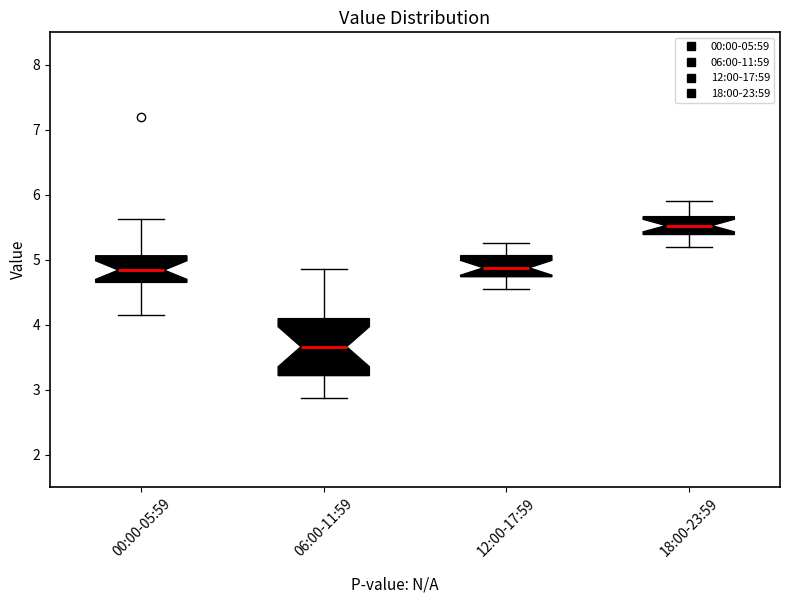

Reading left to right, transcribe this box plot: for each box, give where its median line is, the range the box spans, and where its two whiskers end, as read against the y-axis. The values are not printed on the chart, so give them approximately, as read against the axis.

00:00-05:59: median 4.8, box 4.7 to 5.1, whiskers 4.2 to 5.6
06:00-11:59: median 3.7, box 3.2 to 4.1, whiskers 2.9 to 4.9
12:00-17:59: median 4.9, box 4.7 to 5.1, whiskers 4.6 to 5.3
18:00-23:59: median 5.5, box 5.4 to 5.7, whiskers 5.2 to 5.9